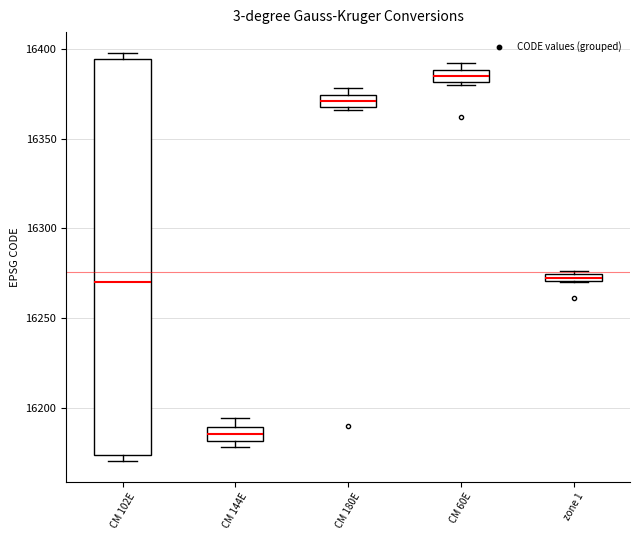

Which box's median line is the lowest?

CM 144E